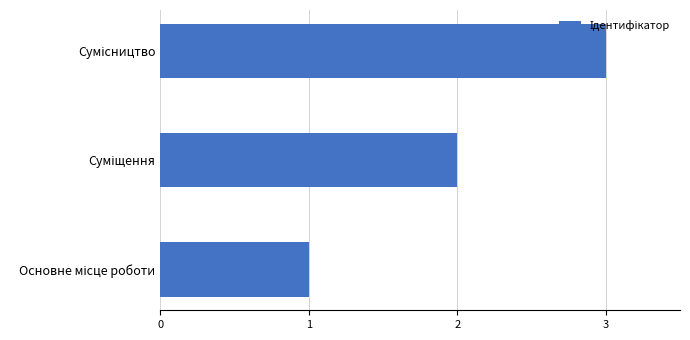

What is the greatest value displayed?

3